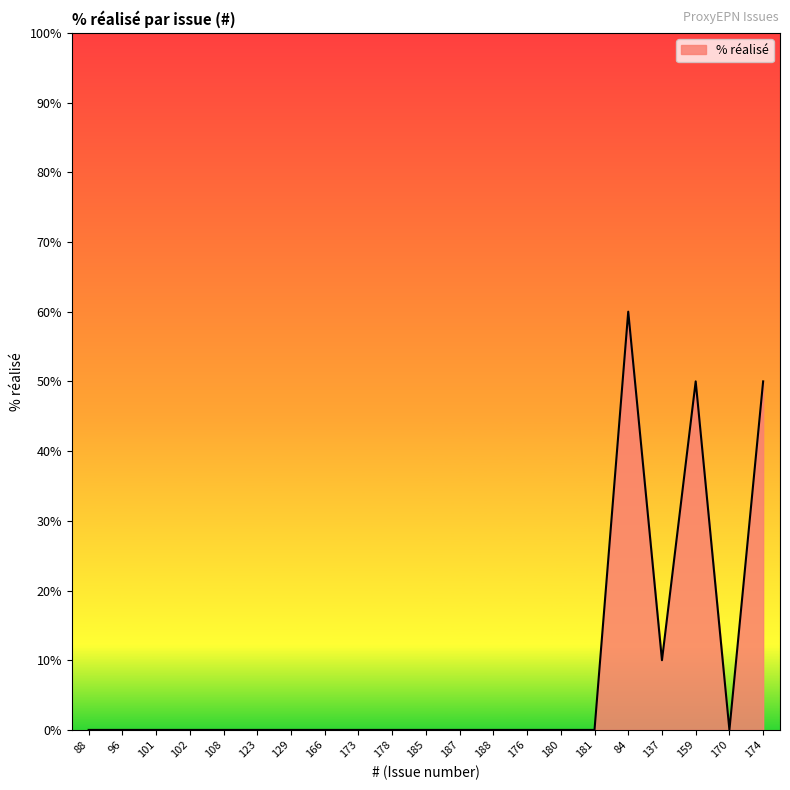

The value at 185 is 0. True or false?

True